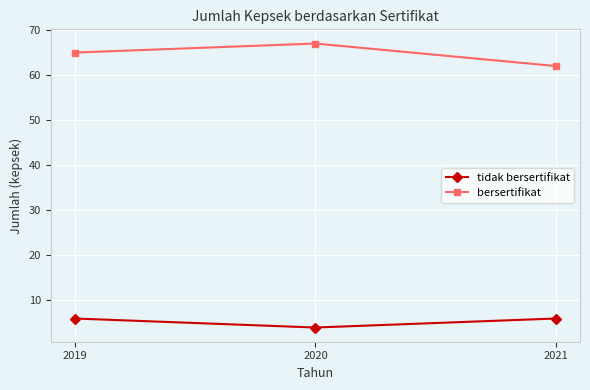

What is the sum of all bersertifikat values?

194